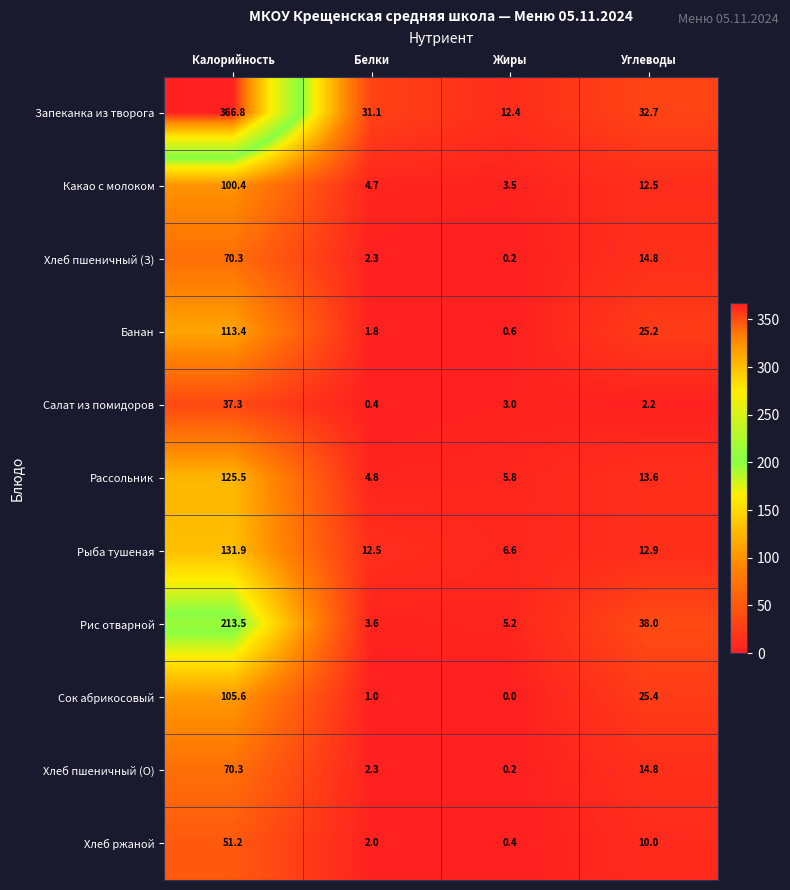

What is the difference between the second highest and second lowest values in the Банан series?

23.4